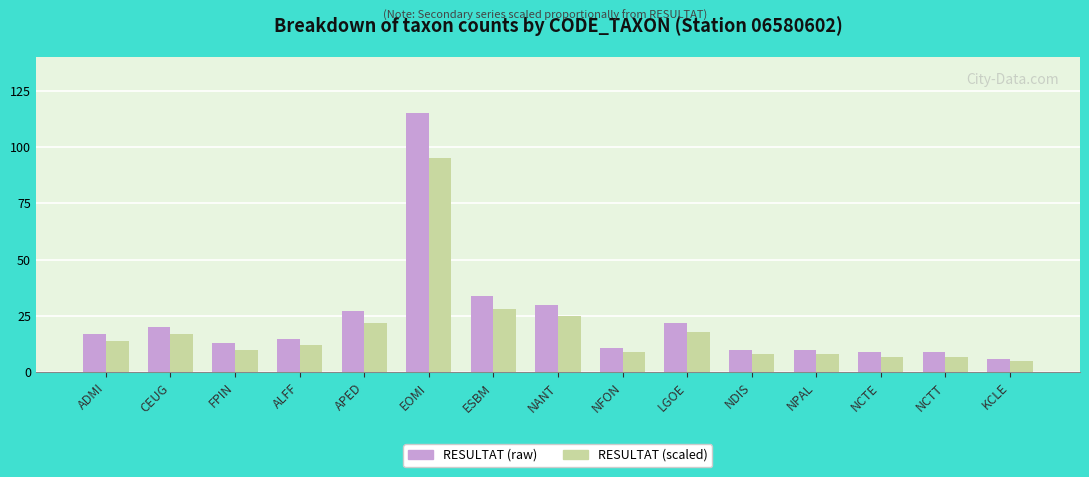

Which series has the largest range (max minus min)?

RESULTAT (raw)